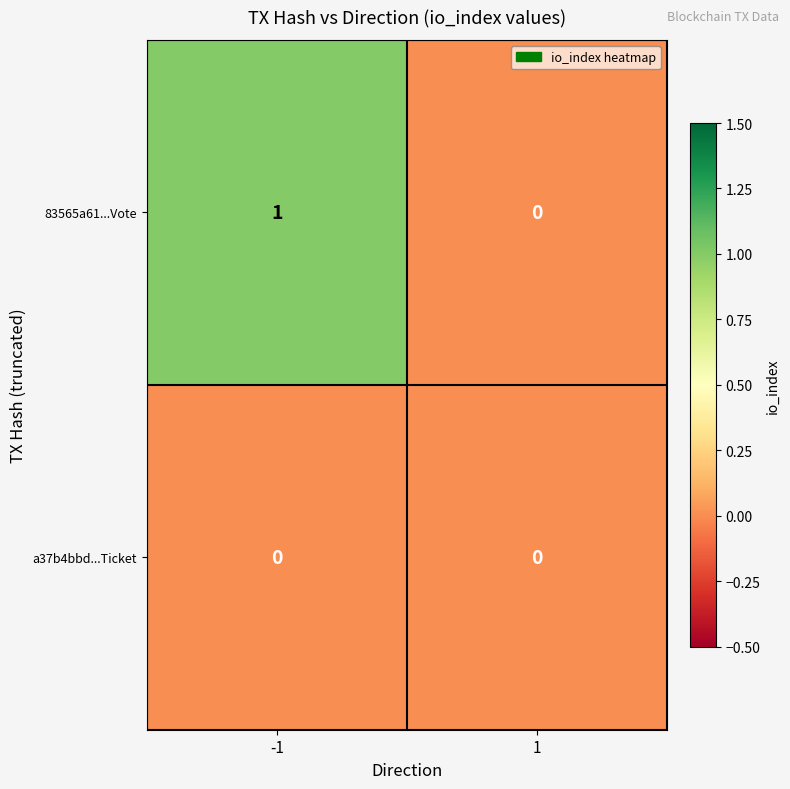

Is it true that a37b4bbd...Ticket equals 0 at -1?

True